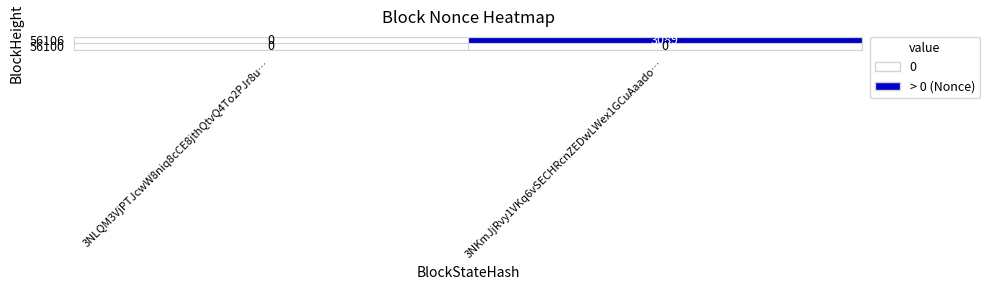

List the series in order of their peak value, highest first.

56106, 56100